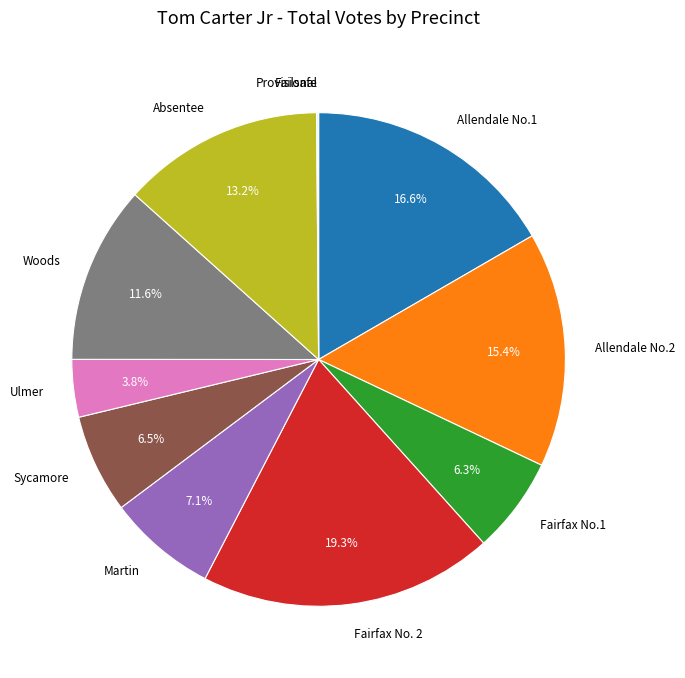

What percentage is the Woods slice, to the nearest percent?

12%